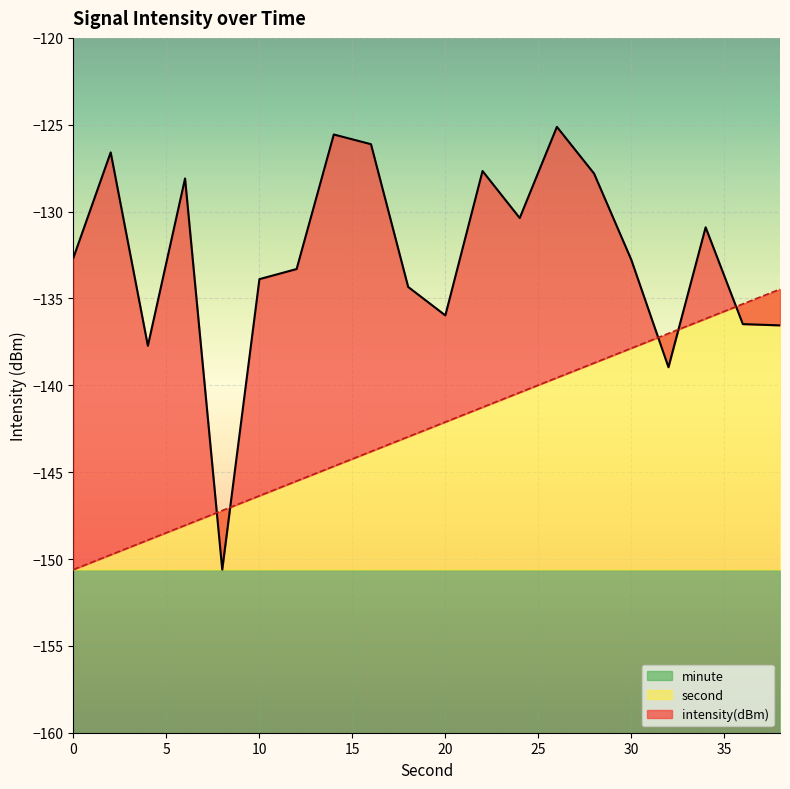

True or false: intensity has more than 0 points higher than both neighbors.

True